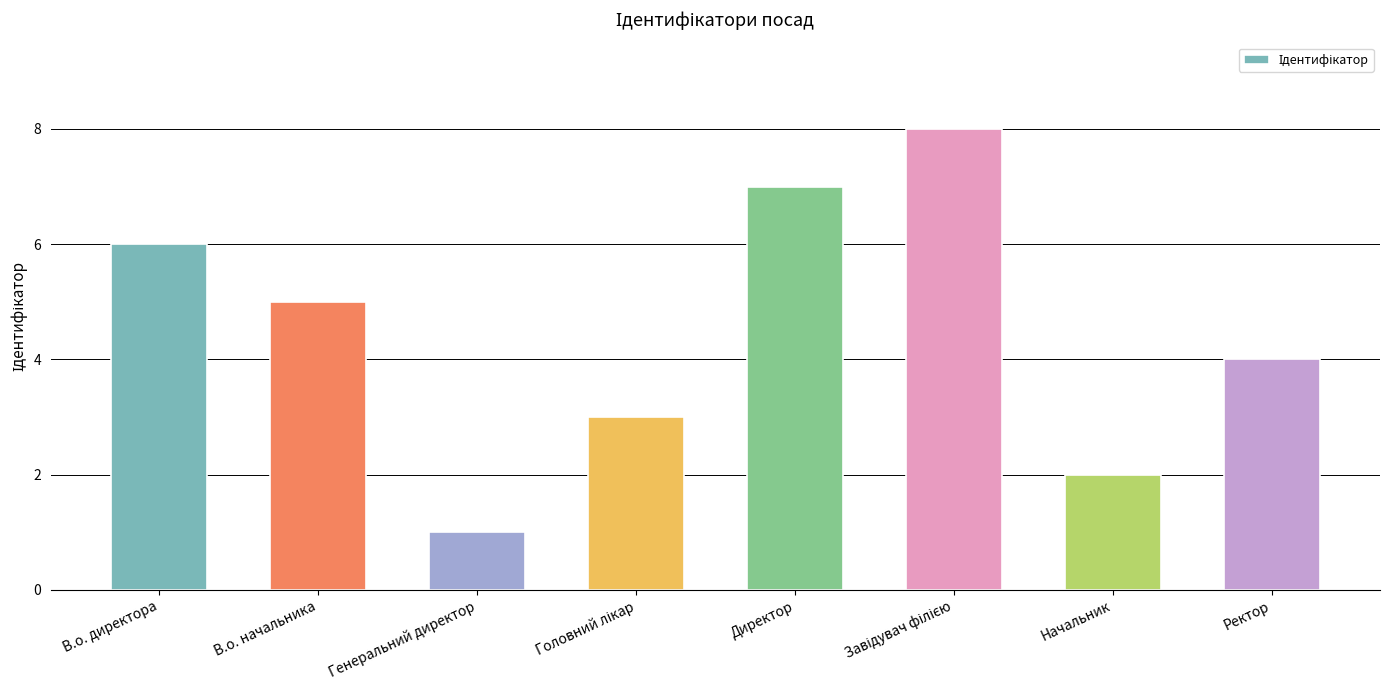

Reading left to right, transcribe all the data shown in this chart.

6	5	1	3	7	8	2	4